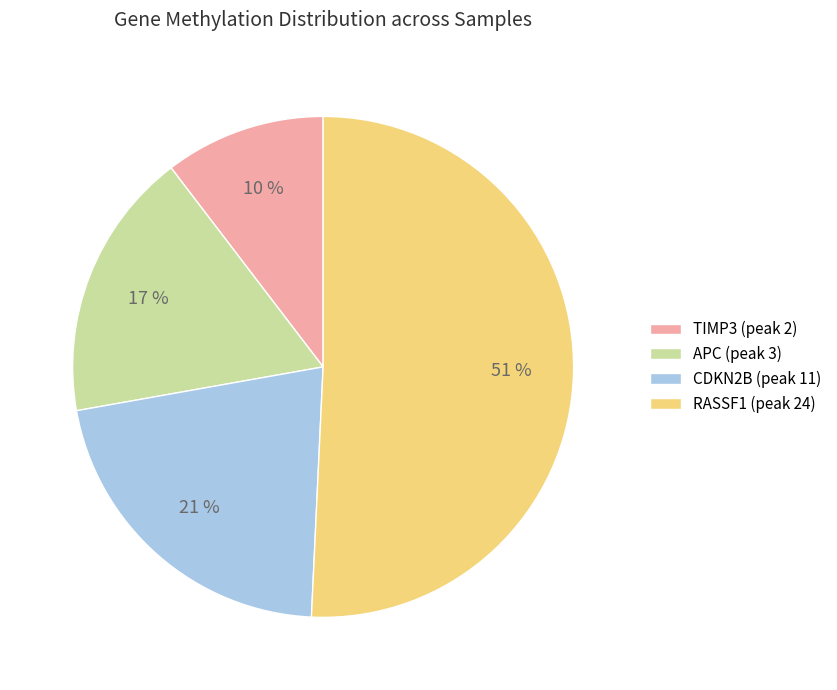

Is it true that CDKN2B (peak 11) is 21% of the pie?

True